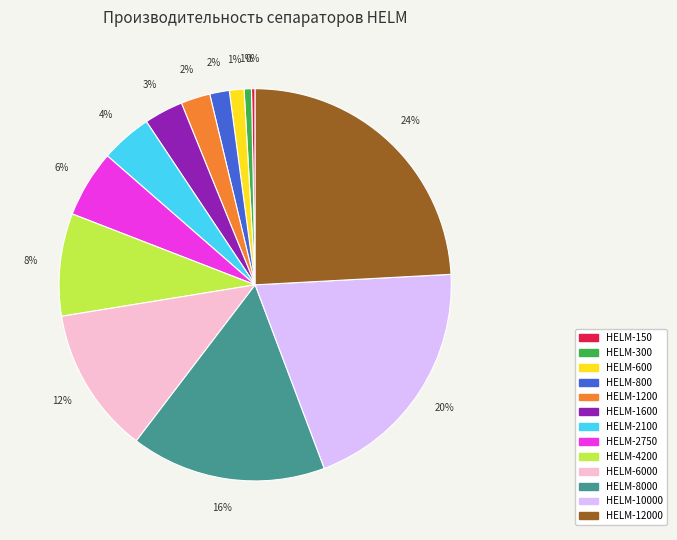

What is the largest slice in the pie chart?

HELM-12000